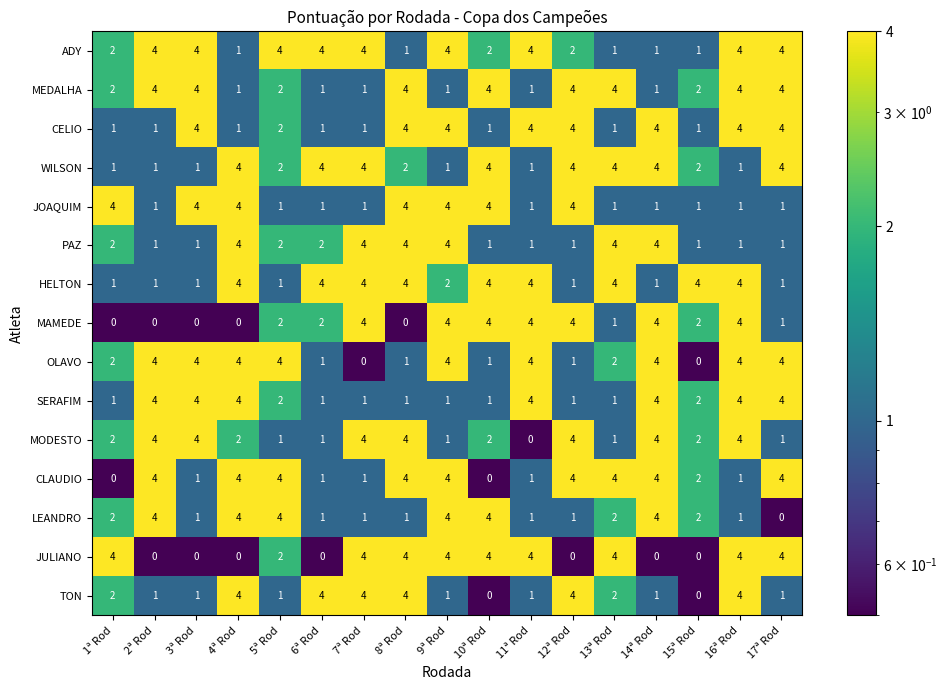

How many values in the WILSON series are below 2?

6